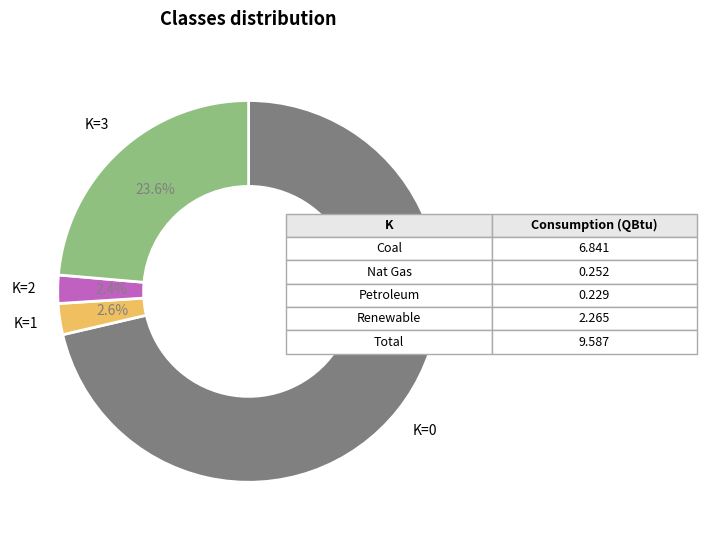

Does any single category account for the majority?

Yes